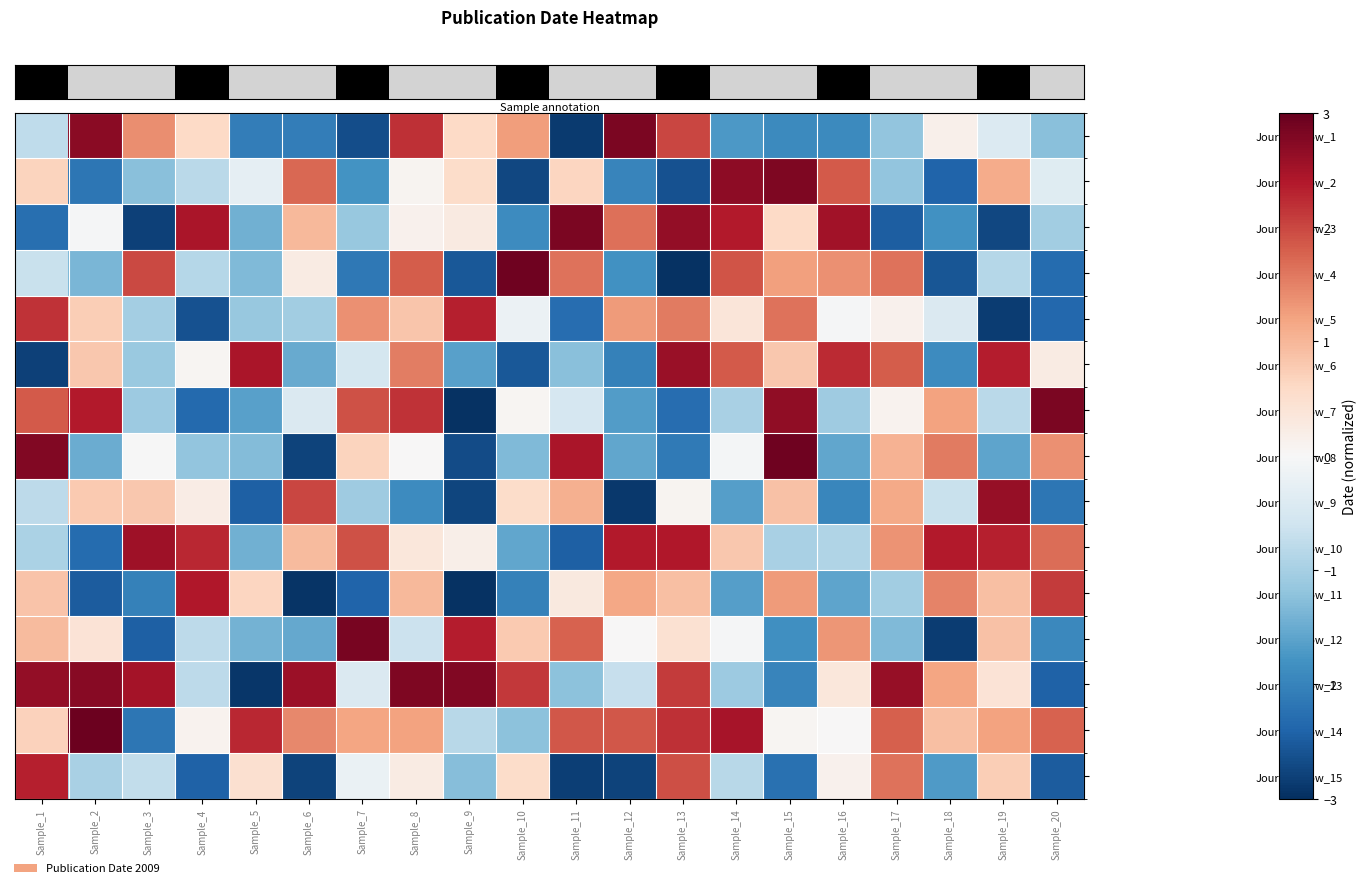

Which series changed the most between Sample_9 and Sample_14?

row_3